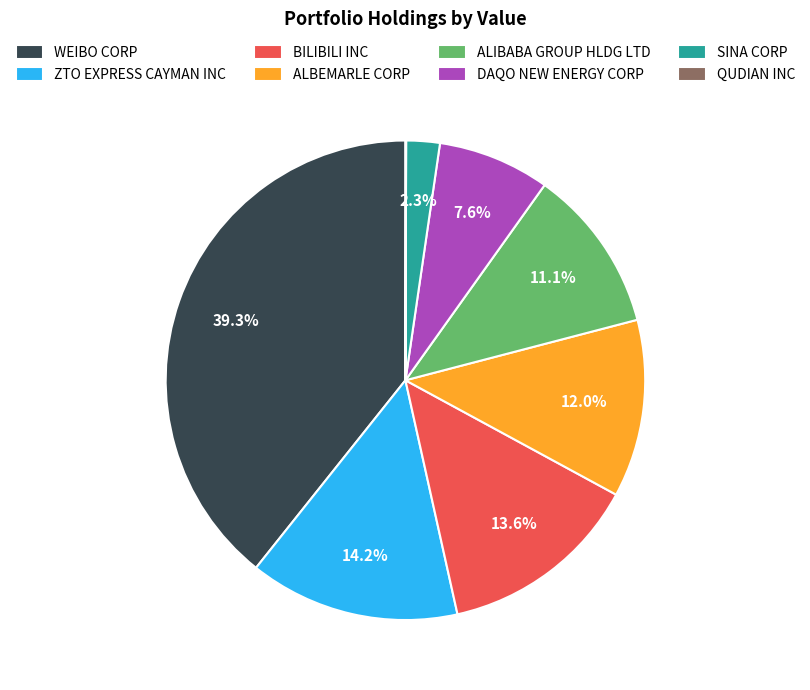

Which has a higher value, ALIBABA GROUP HLDG LTD or ALBEMARLE CORP?

ALBEMARLE CORP